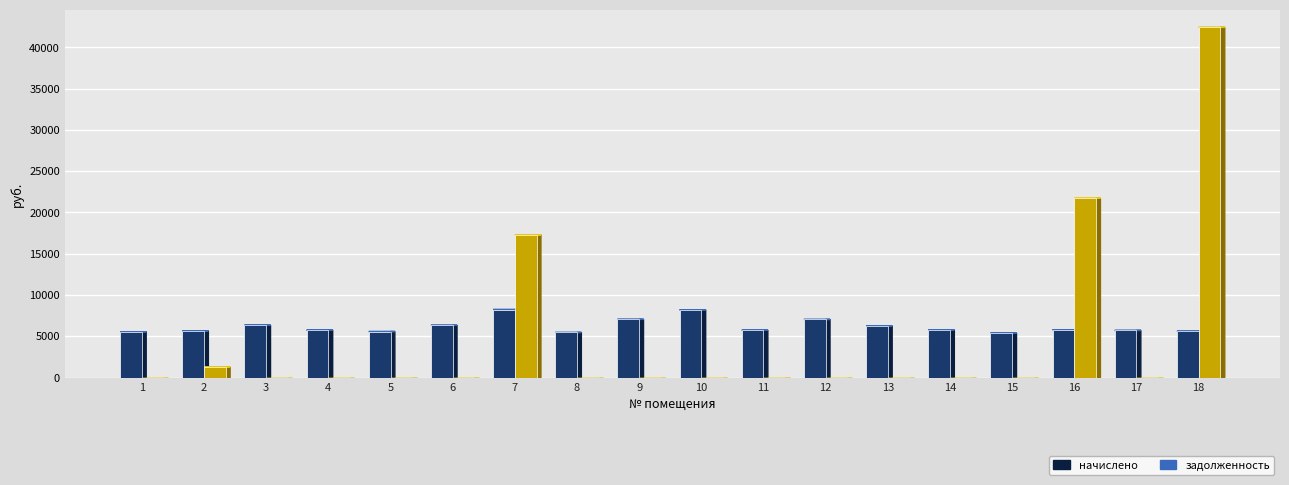

Which series changed the most between 4 and 18?

задолженность